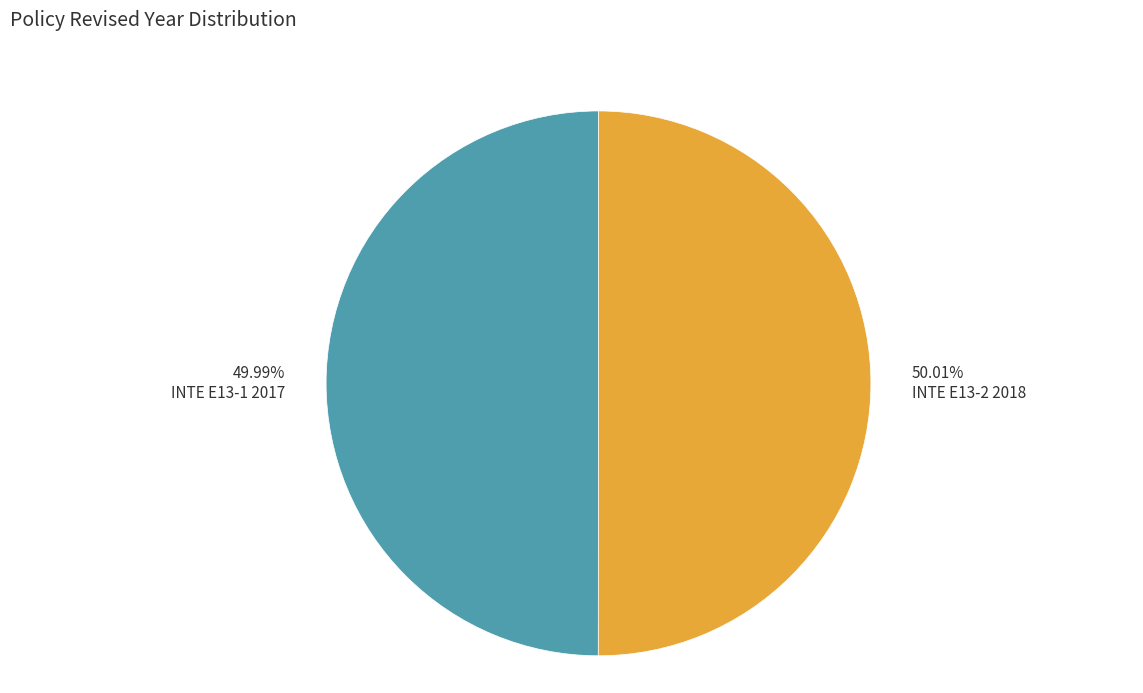

Approximately how many times larger is the value at 50.01% INTE E13-2 2018 compared to 49.99% INTE E13-1 2017?

1.0